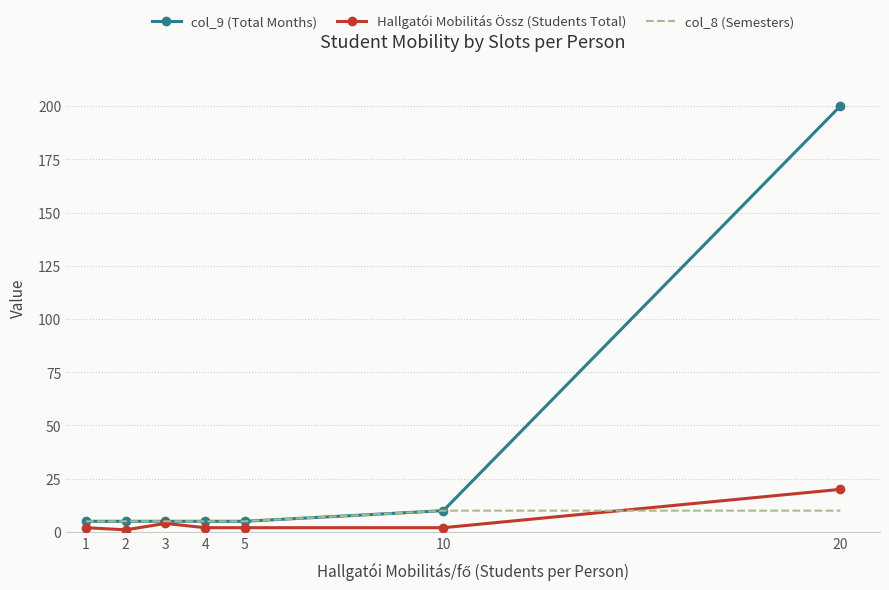

Which category has the highest value across all series?

20